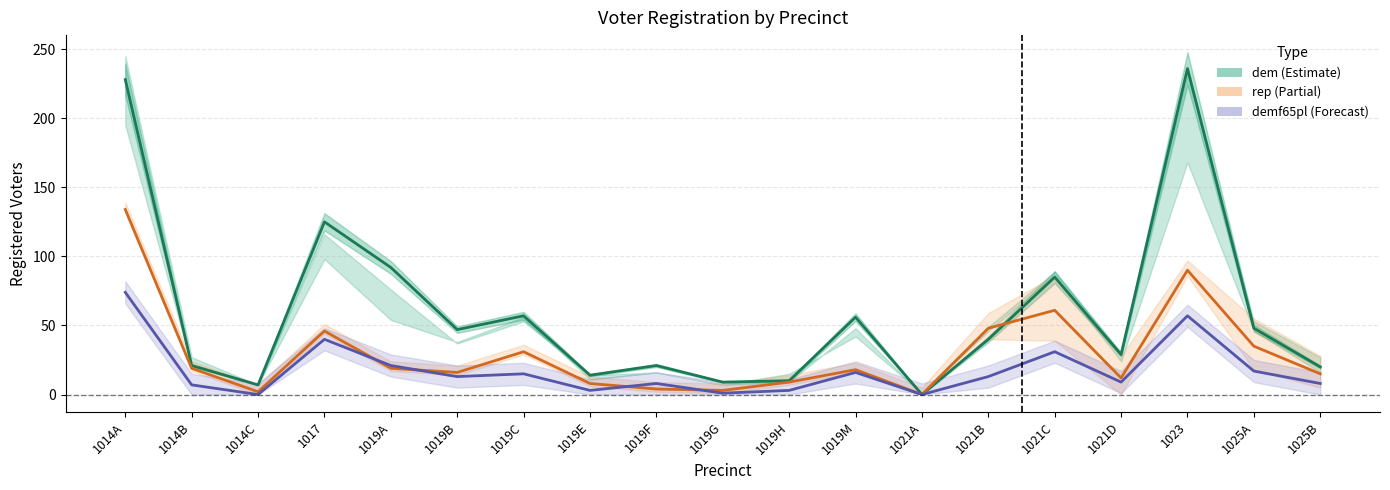

True or false: dem and demf65pl intersect in this chart.

False